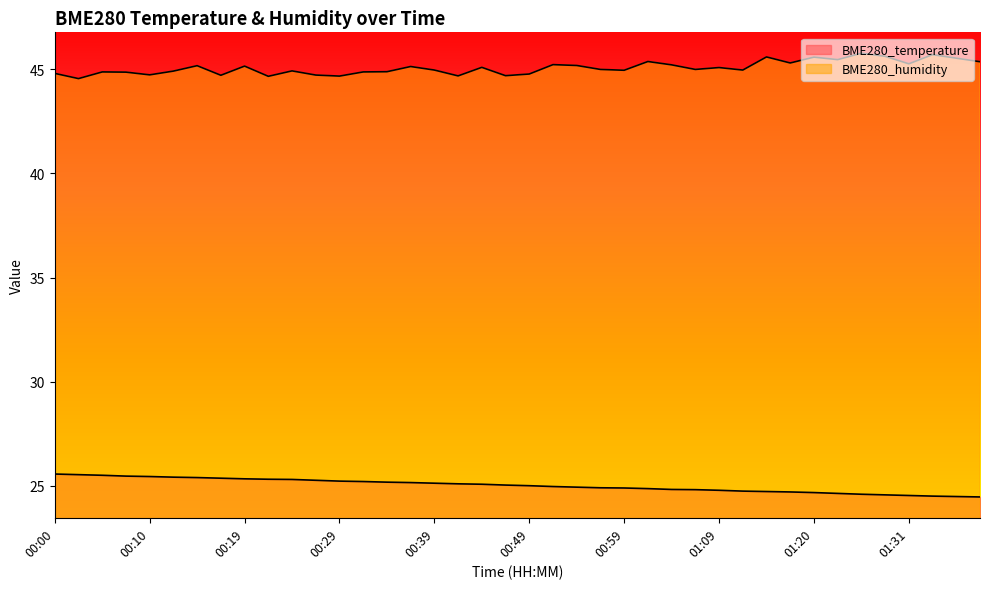

What is the label of the 2nd point from the left?

00:02